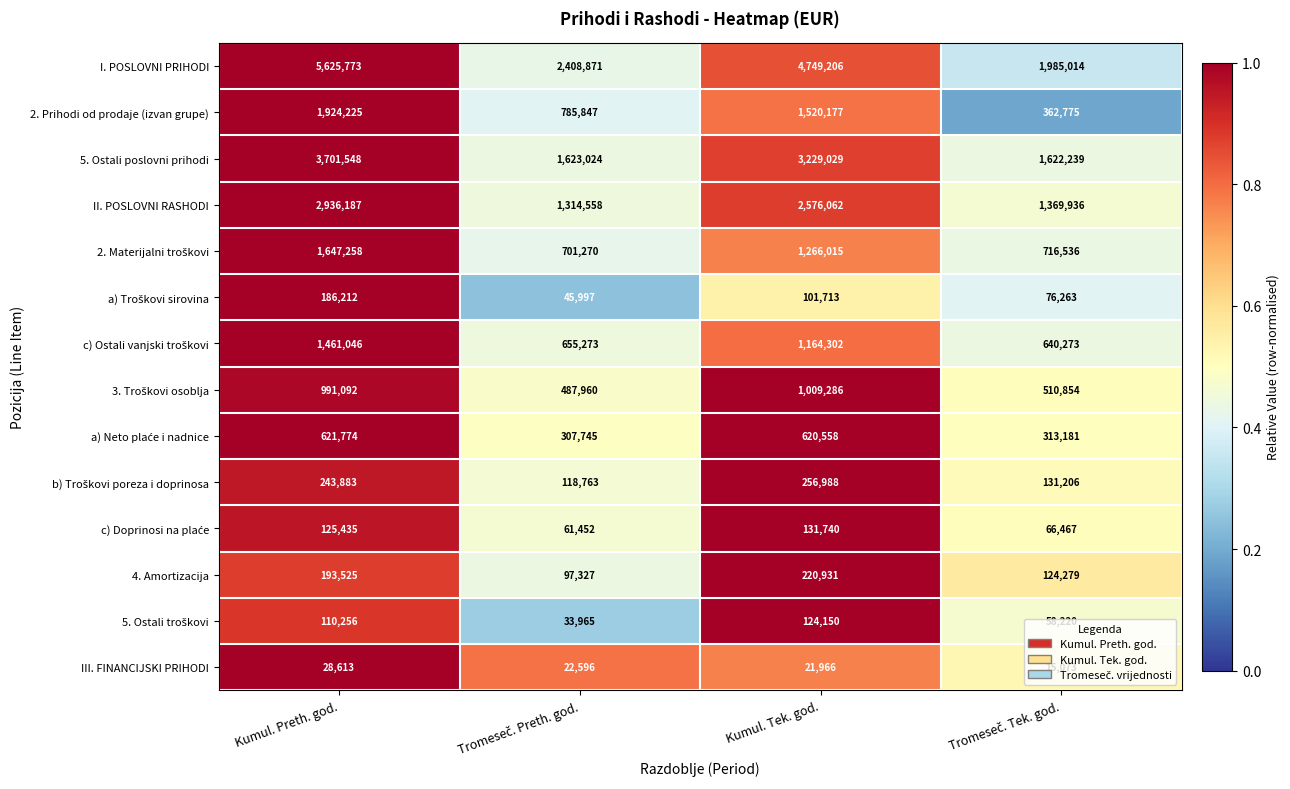

Which series has the largest total across all categories?

I. POSLOVNI PRIHODI